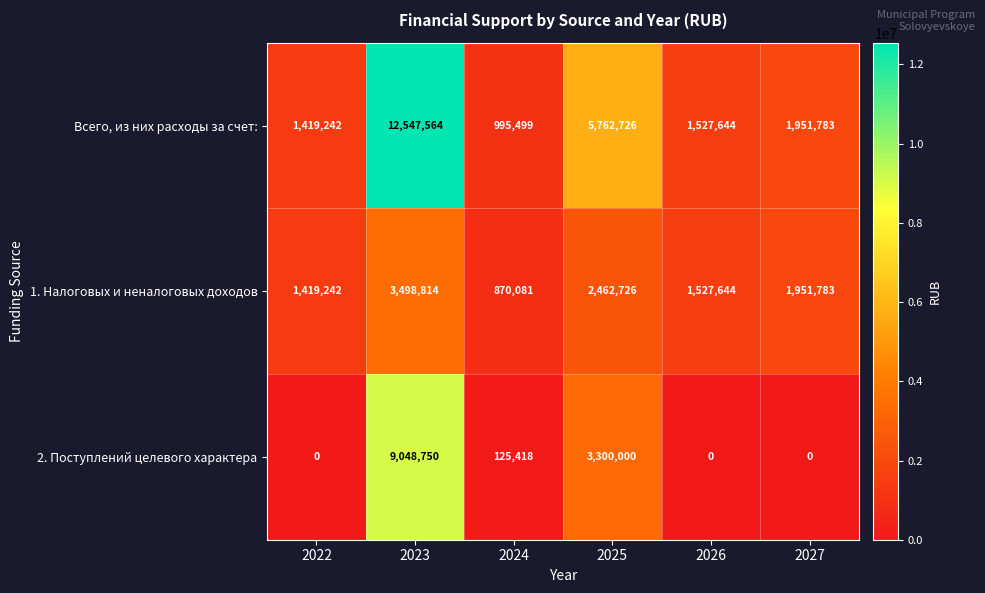

How many categories are shown in the chart?

6